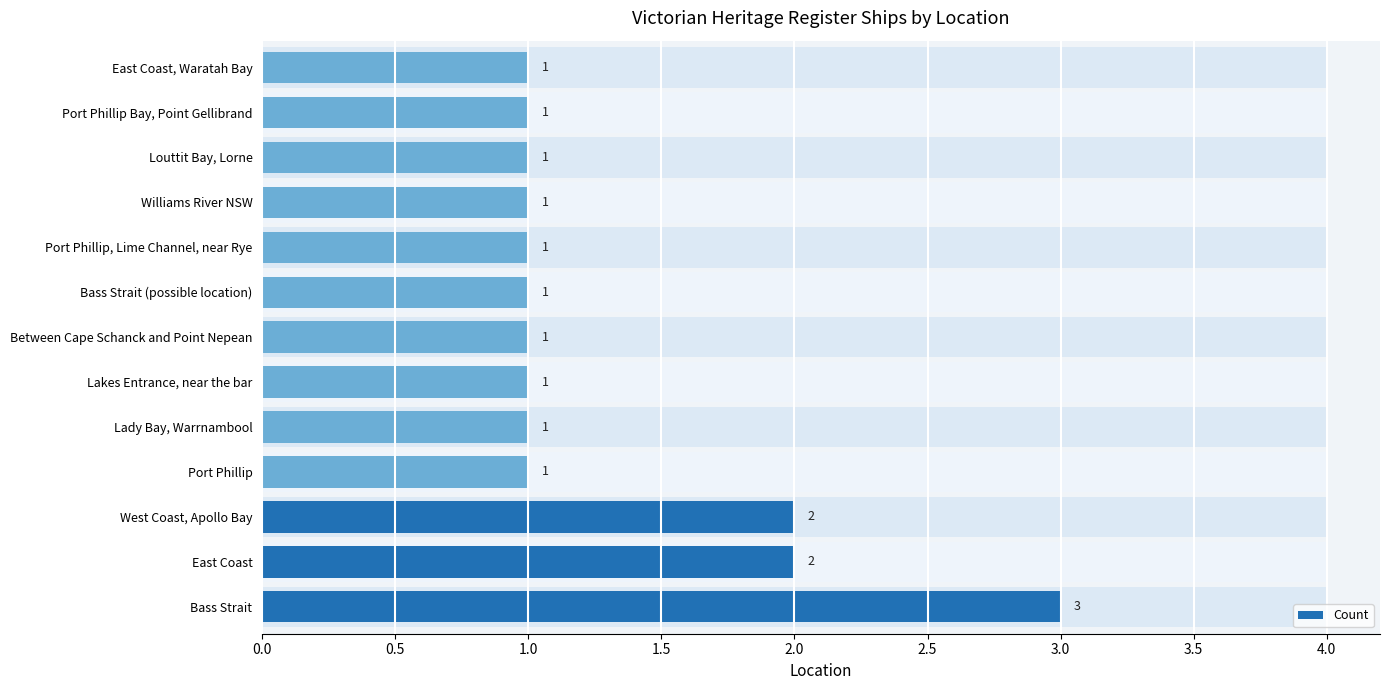

Are the bars horizontal?

Yes